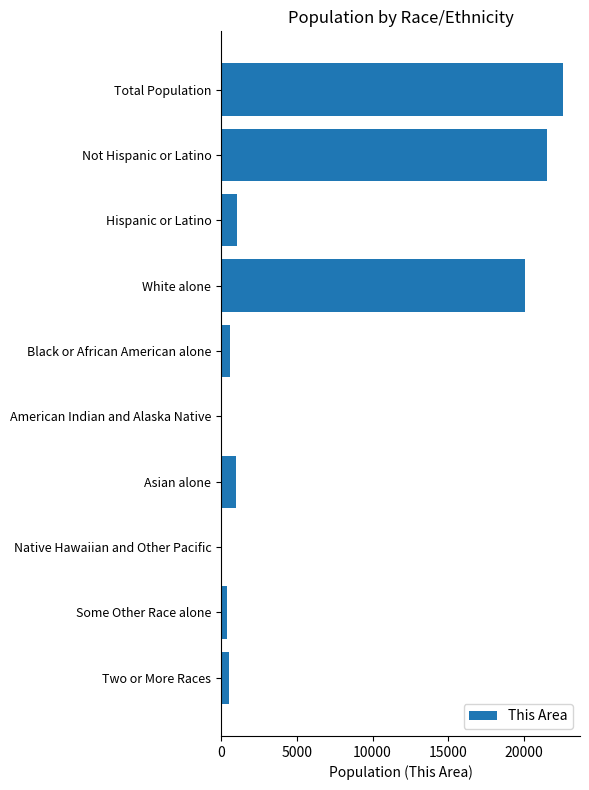

What is the greatest value displayed?

22573